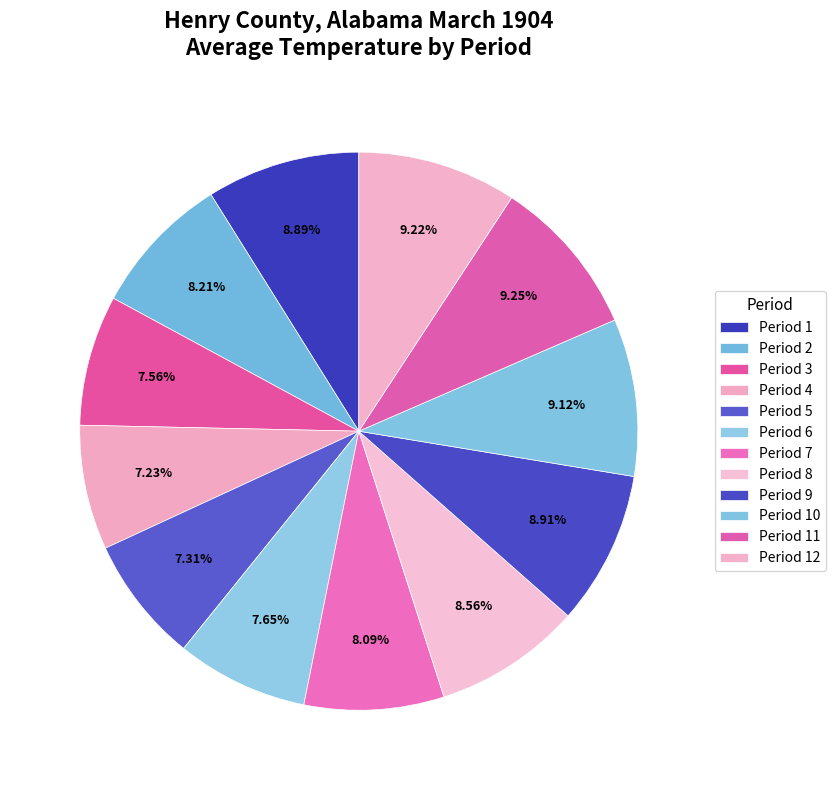

What percentage is the Period 3 slice, to the nearest percent?

8%